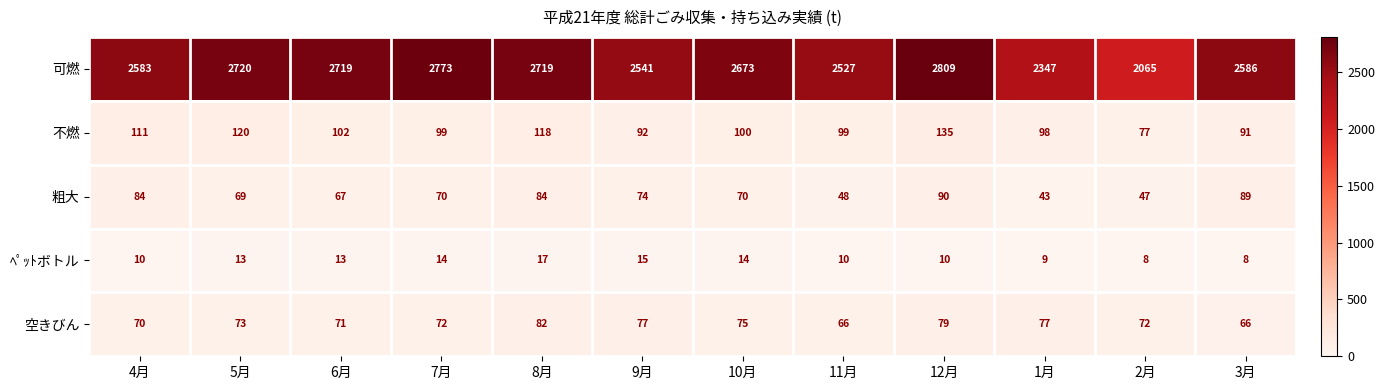

Count the ﾍﾟｯﾄボトル values in the range 10 to 14.

7